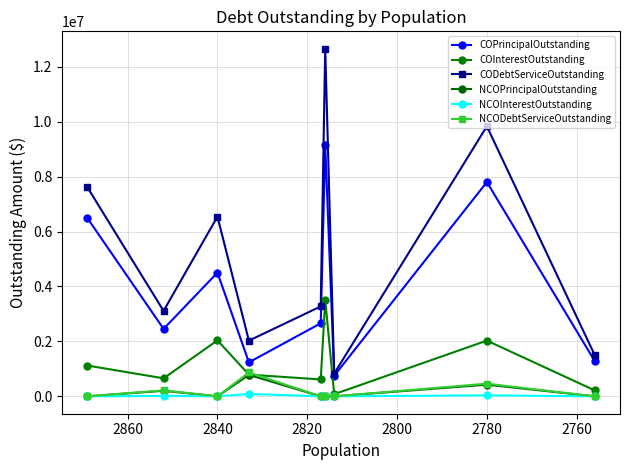

Between 2760 and 2860, which series saw the biggest shift?

CODebtServiceOutstanding